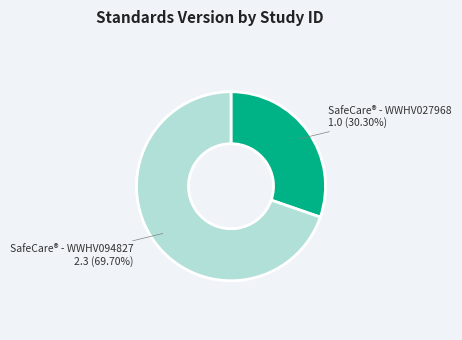

Is there a majority slice in this chart?

Yes